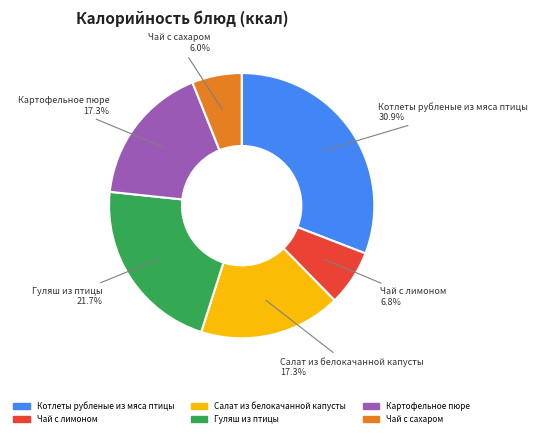

True or false: Чай с сахаром accounts for 1% of the total.

False